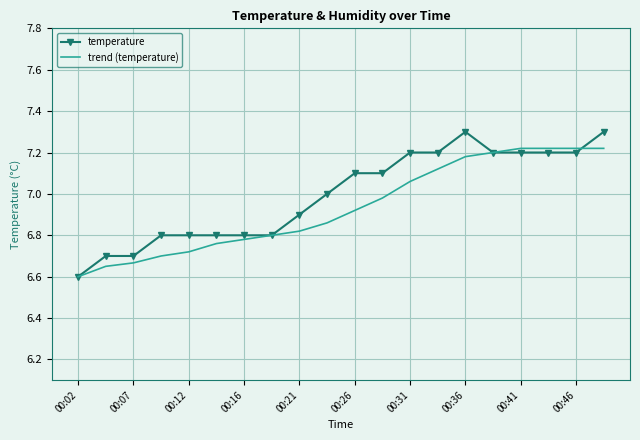

After their last crossing, which series has the higher values: trend (temperature) or temperature?

temperature